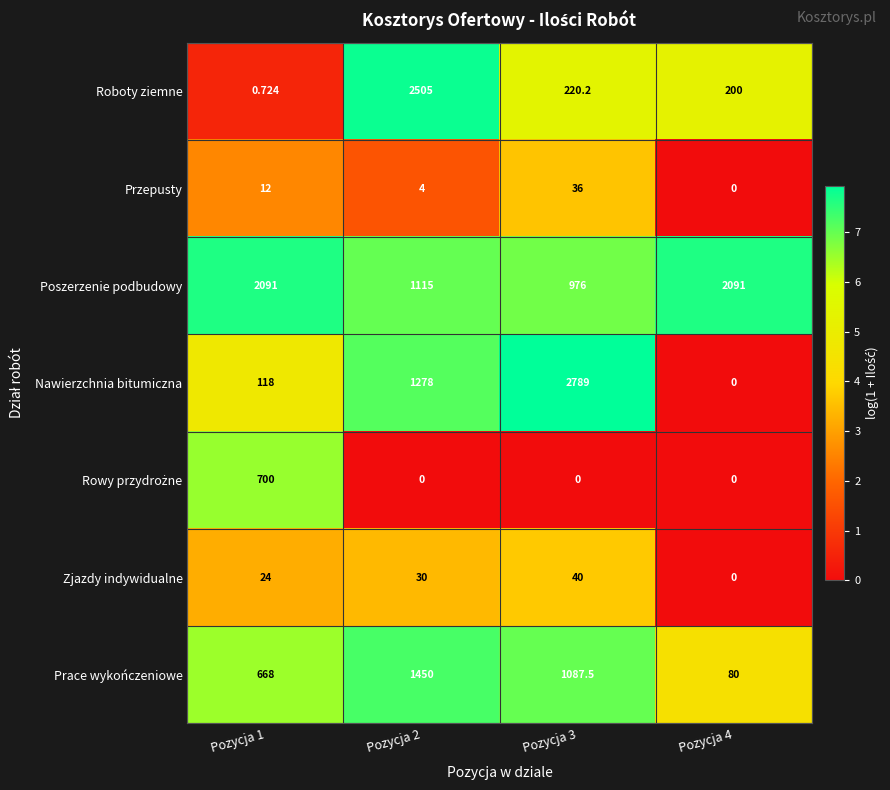

Which series has the largest range (max minus min)?

Nawierzchnia bitumiczna